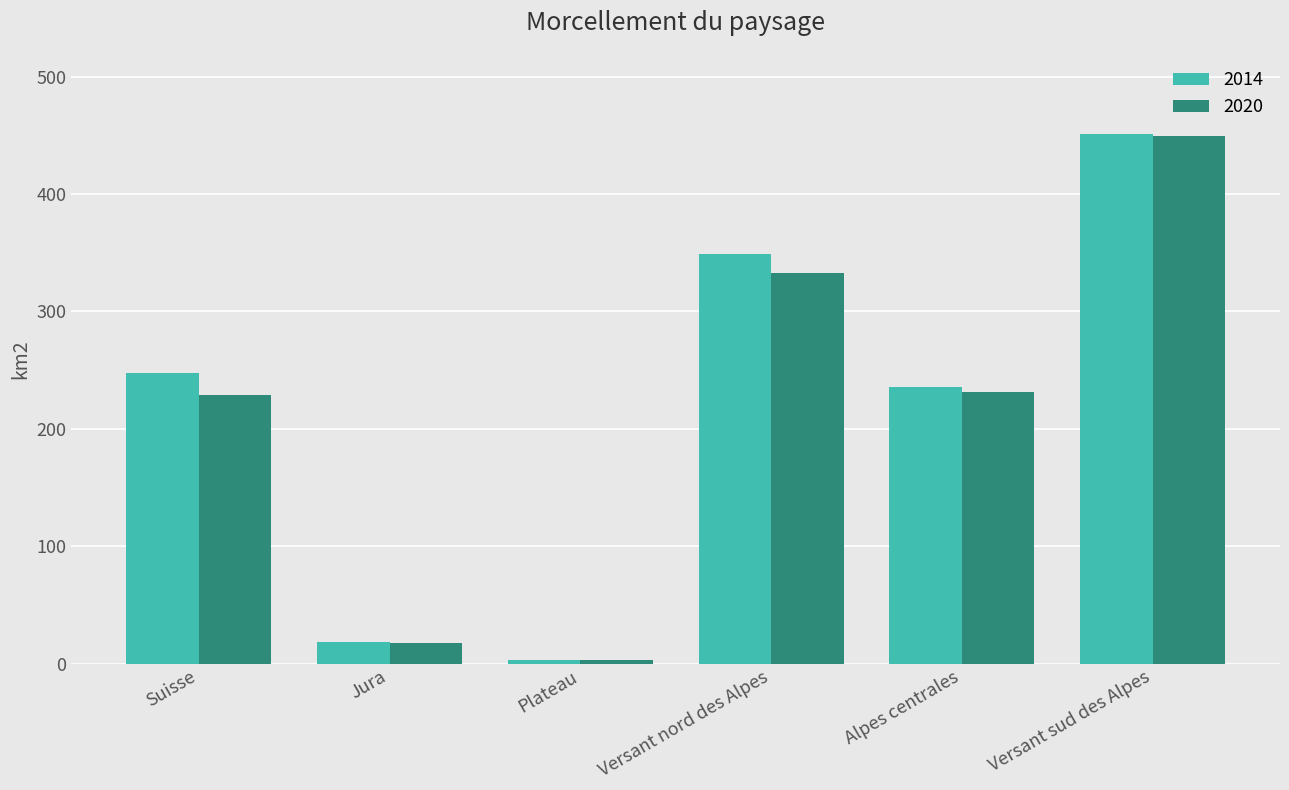

What is the label of the 6th bar from the left?

Versant sud des Alpes